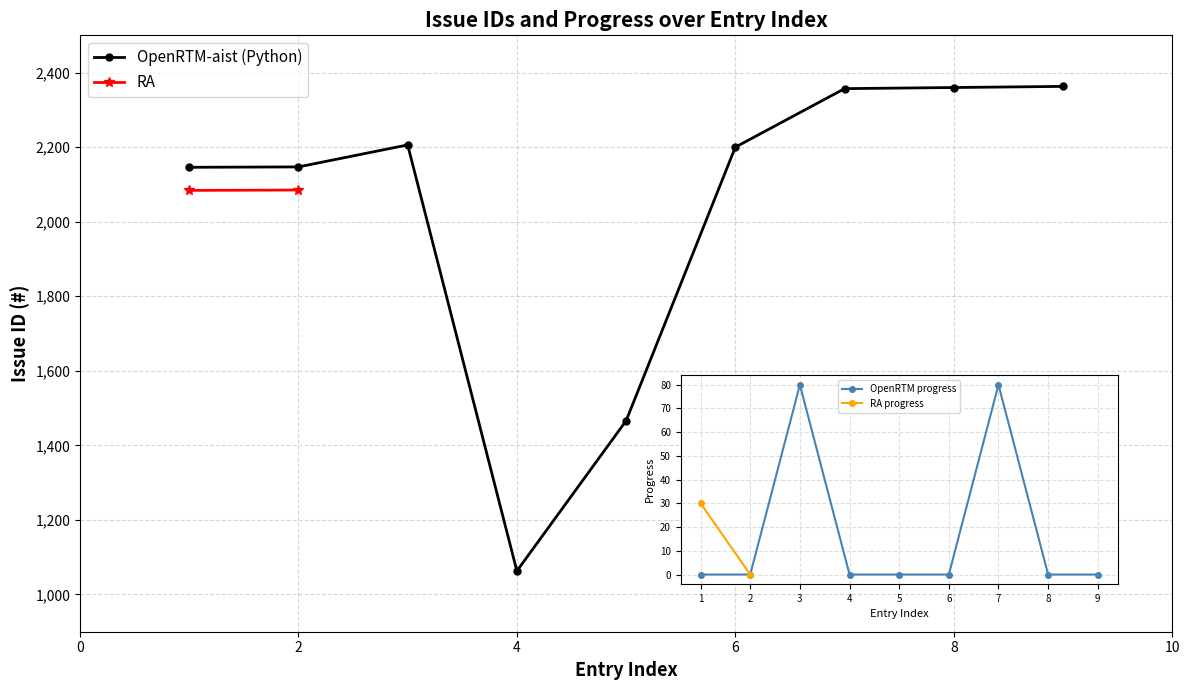

How many data points does each series have?

9